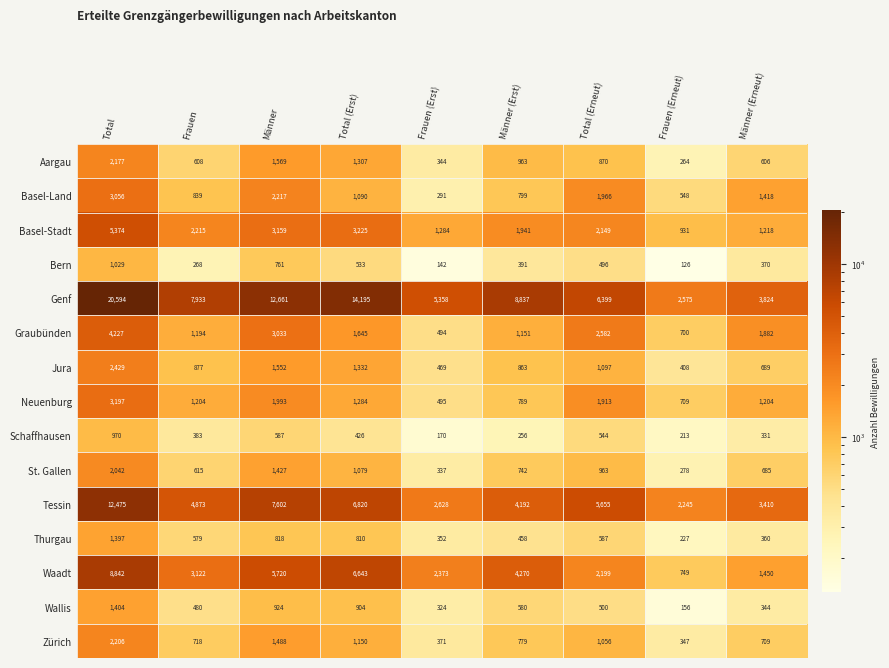

Which series changed the most between Total (Erneut) and Frauen (Erneut)?

Genf